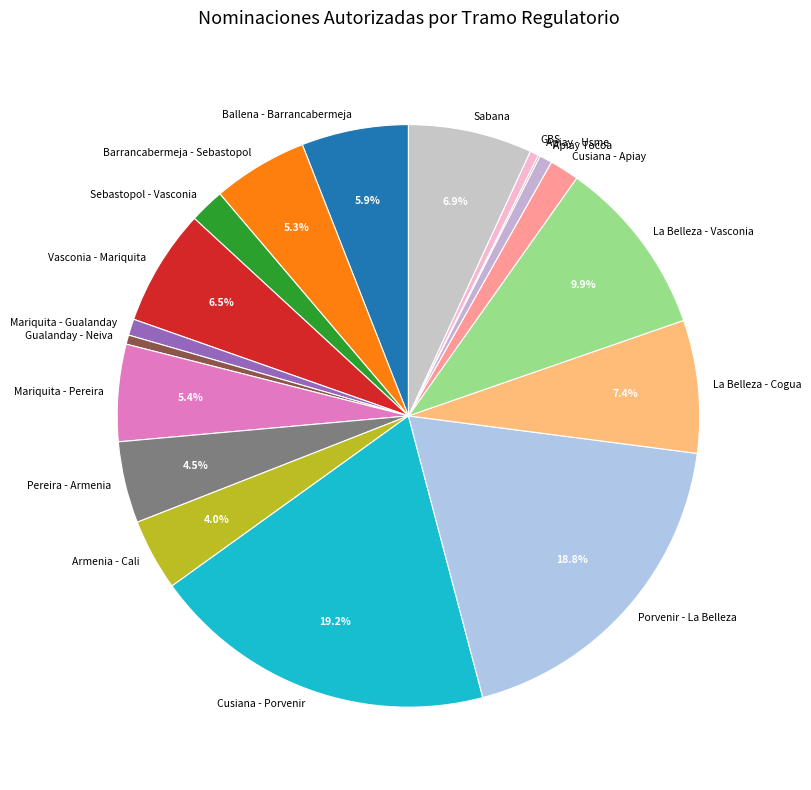

Combined, do Barrancabermeja - Sebastopol and Cusiana - Apiay account for over 50%?

No